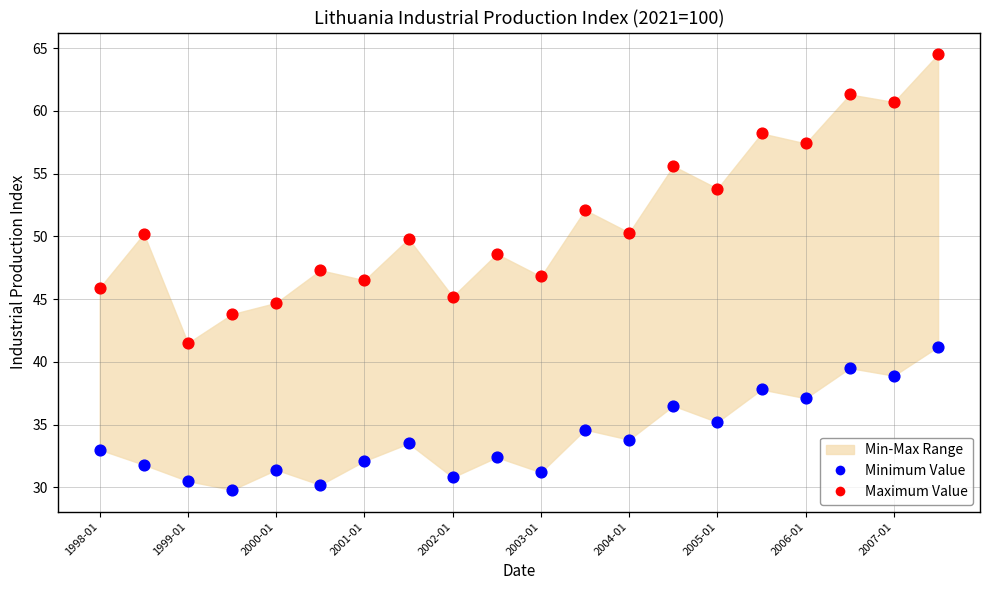

Across all data points, what is the range of Y values (max minus min)?

34.7